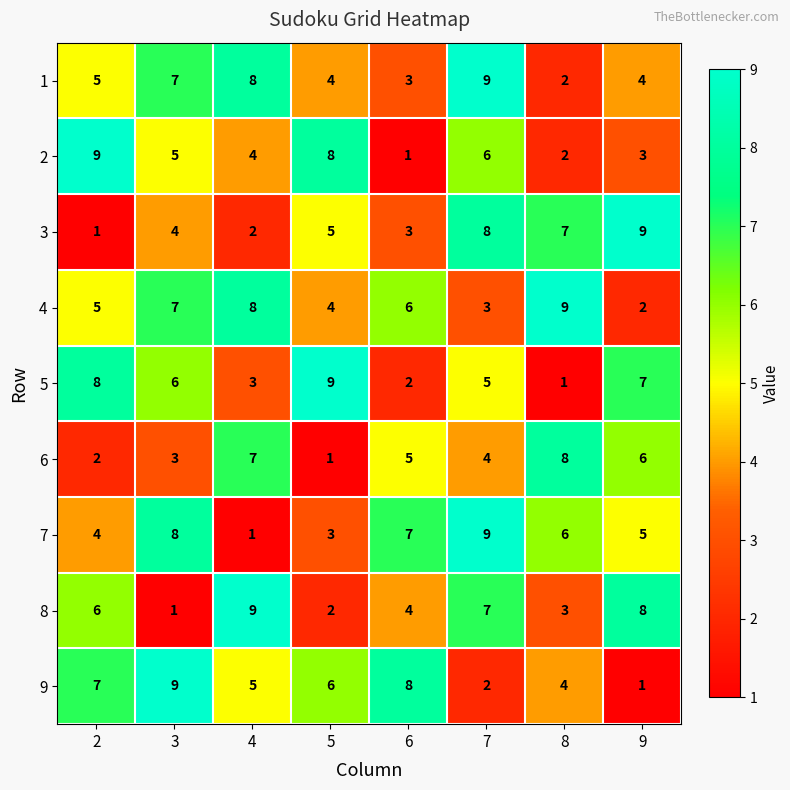

At which category is the sum across all series the highest?

7